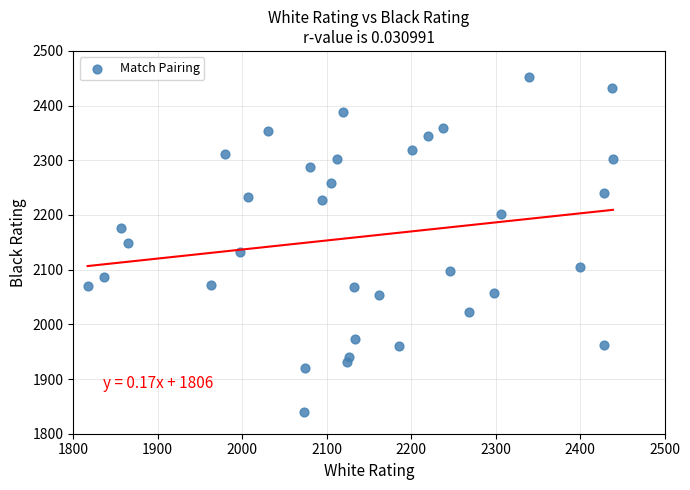

What is the range of X values (max minus min)?

622